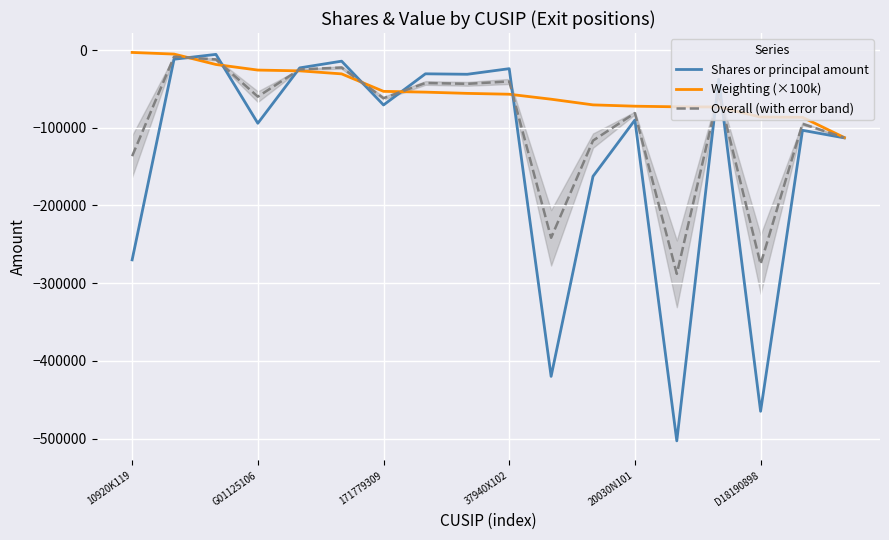

True or false: Shares or principal amount has more than 0 points higher than both neighbors.

True